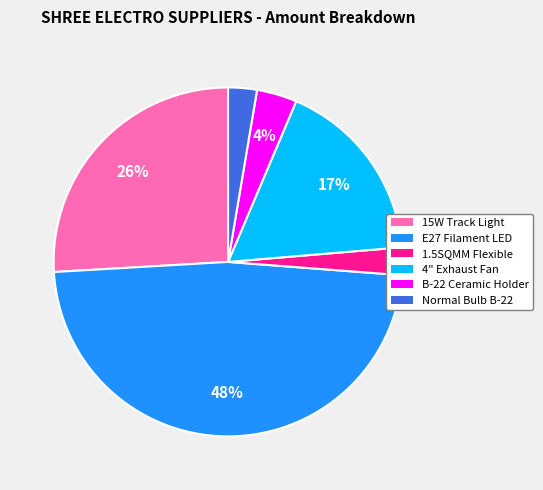

How many slices are in this pie chart?

6